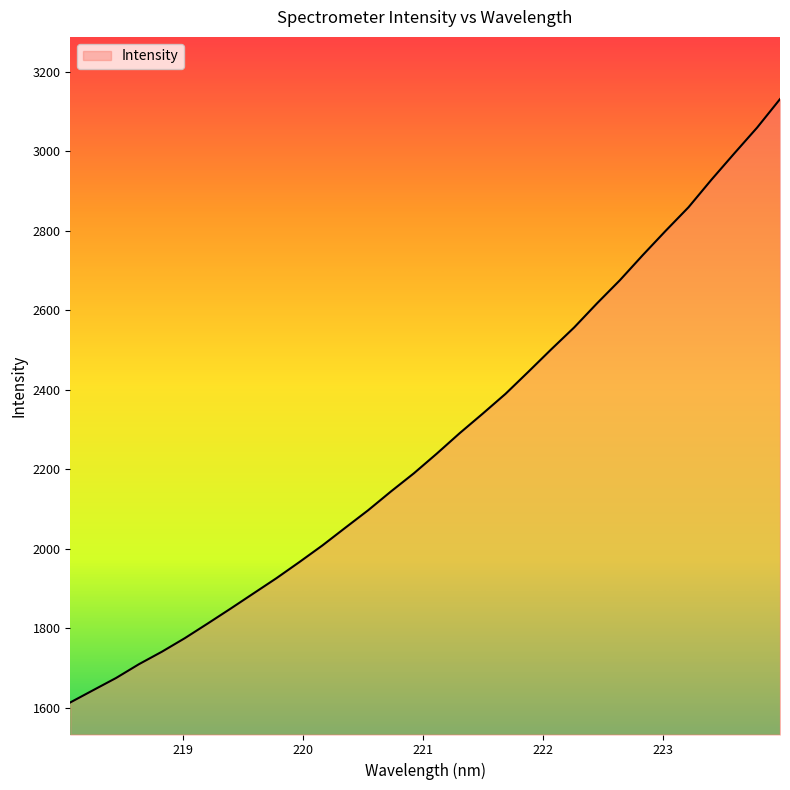

What is the difference between the maximum and minimum values?

1517.8